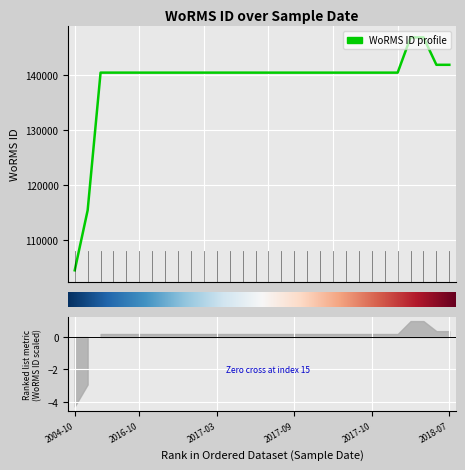

Reading left to right, list all the values displayed in this chart.

104464	115400	140482	140482	140482	140480	140480	140480	140480	140480	140482	140482	140482	140482	140480	140480	140480	140480	140480	140480	140480	140480	140480	140480	140480	140480	146900	146900	141907	141907